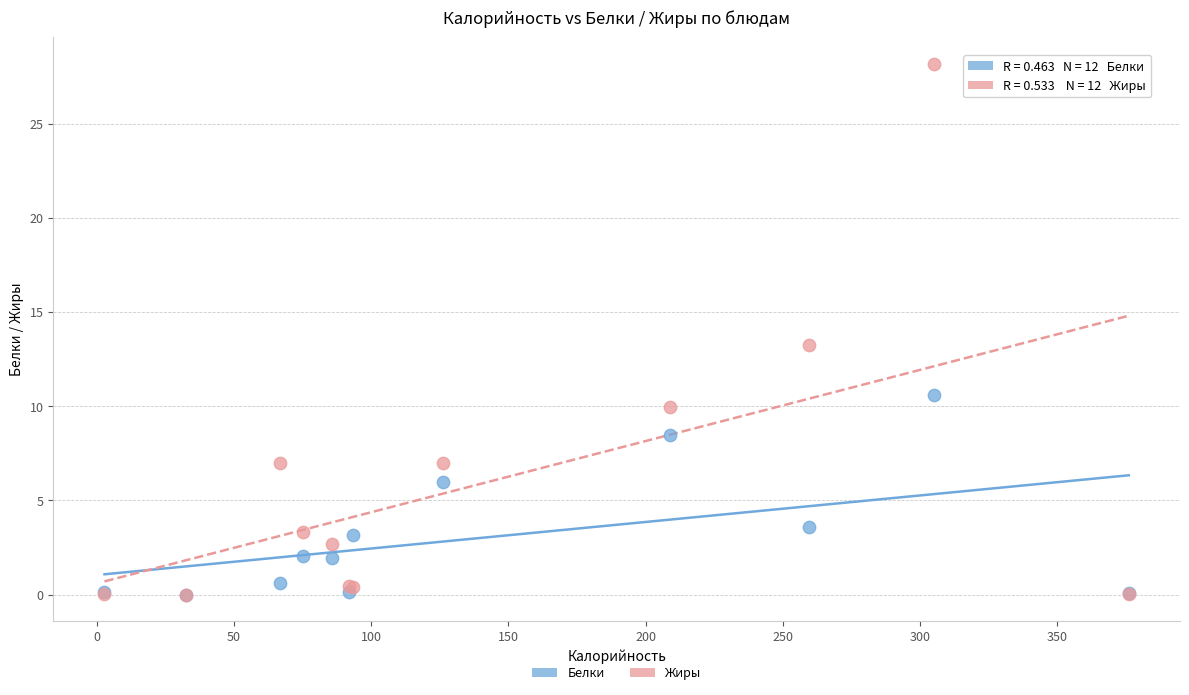

In the Белки series, what Y value is closest to 5?

6.0